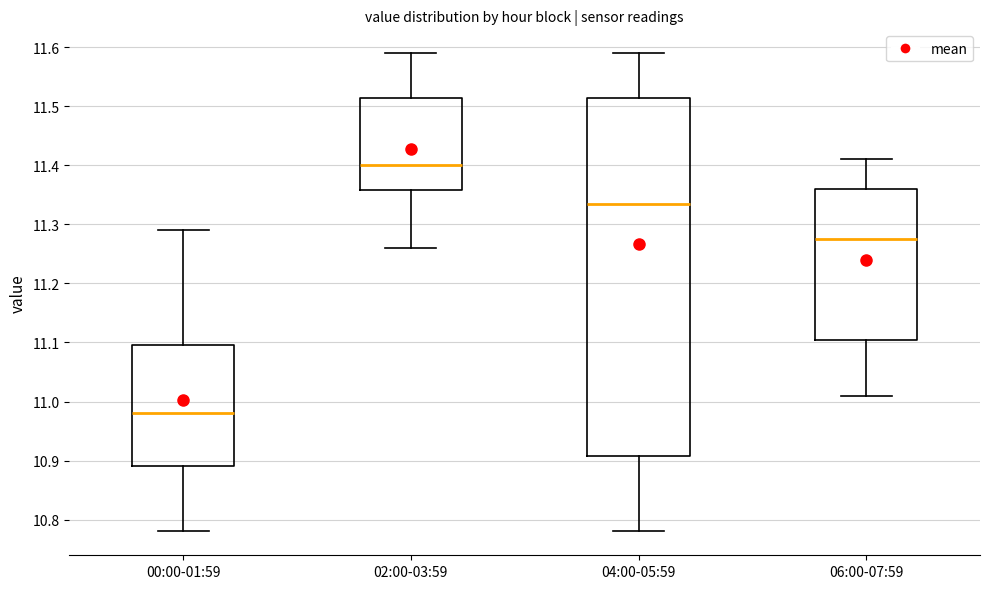

Which box has the highest median line?

02:00-03:59